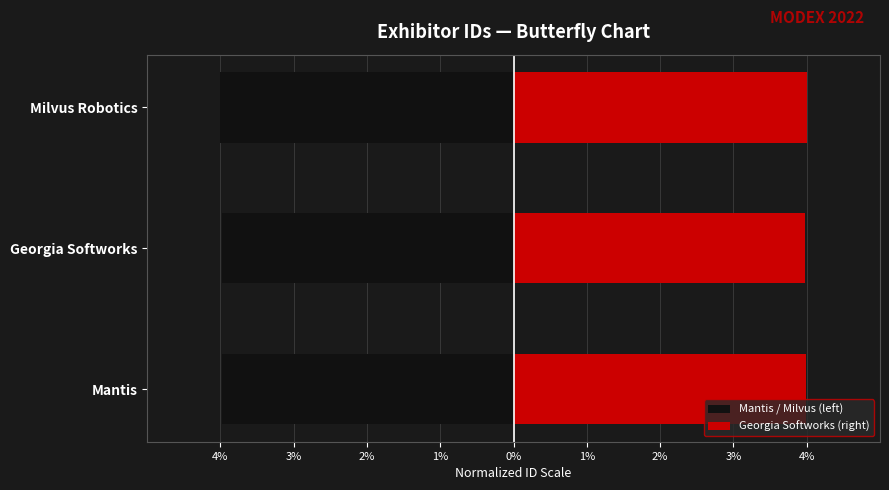

Are the bars horizontal?

Yes